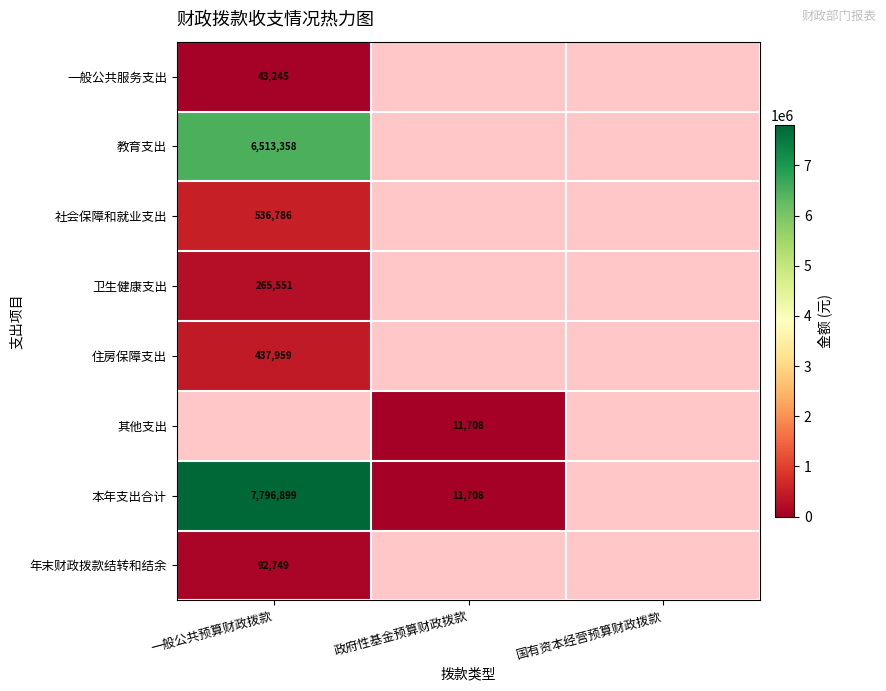

True or false: 本年支出合计 has a value of 3402.3 at 政府性基金预算财政拨款.

False